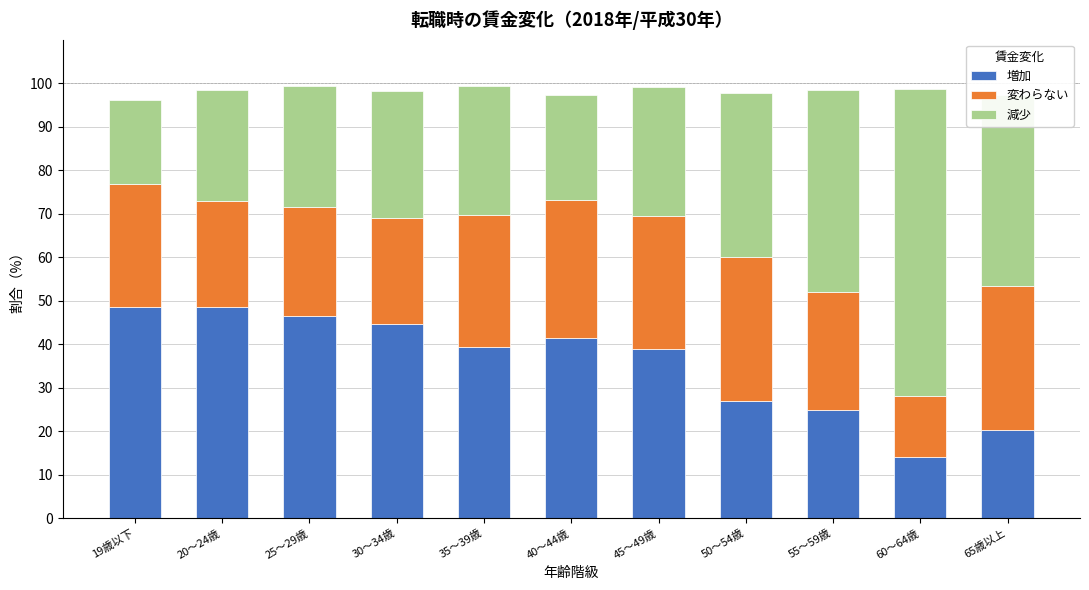

Is it true that 増加 equals 39.5 at 35～39歳?

True